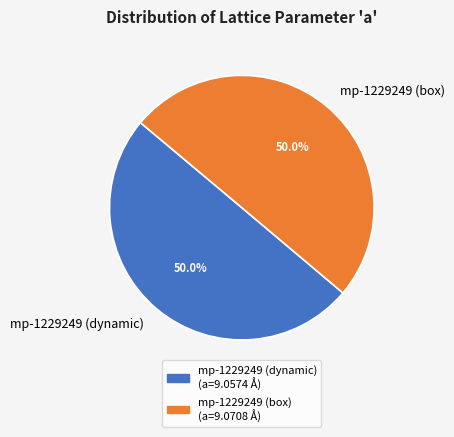

Combined, do mp-1229249 (dynamic) and mp-1229249 (box) account for over 50%?

Yes